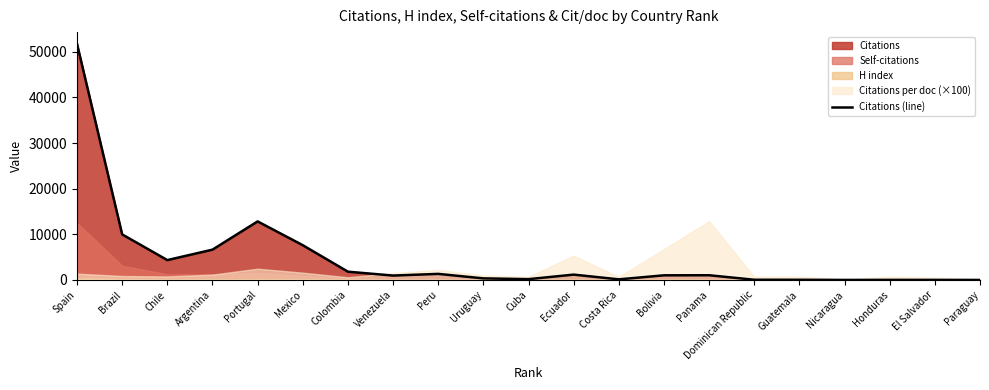

Rank the categories by value from highest to lowest.

Spain, Portugal, Brazil, Mexico, Argentina, Chile, Colombia, Peru, Ecuador, Panama, Bolivia, Venezuela, Uruguay, Cuba, Costa Rica, Dominican Republic, Guatemala, Honduras, El Salvador, Nicaragua, Paraguay